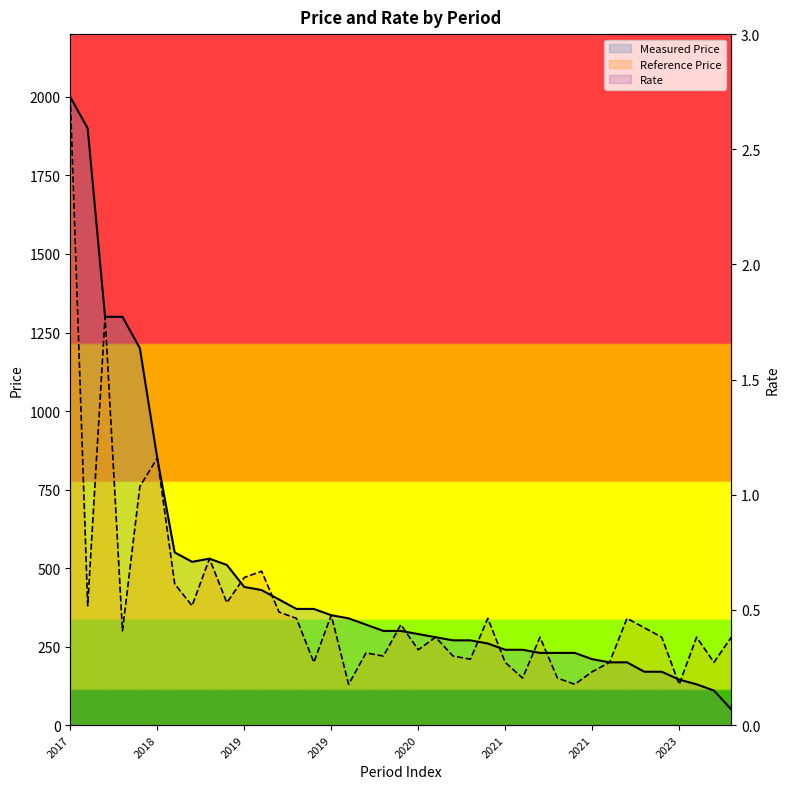

Between 2020 and 2021, which series saw the biggest shift?

Measured Price